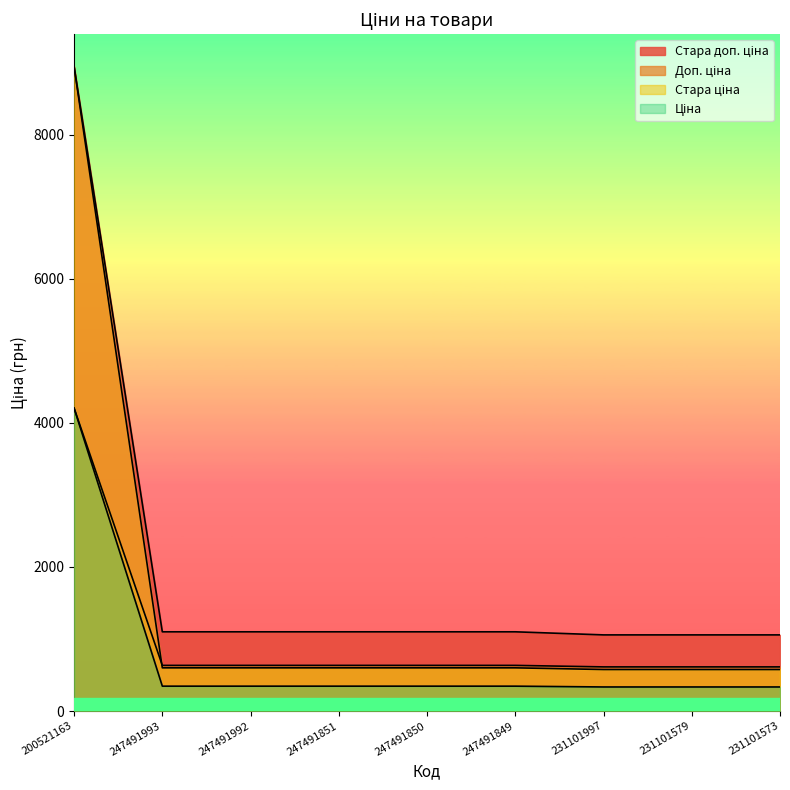

What is the smallest value displayed?

334.4